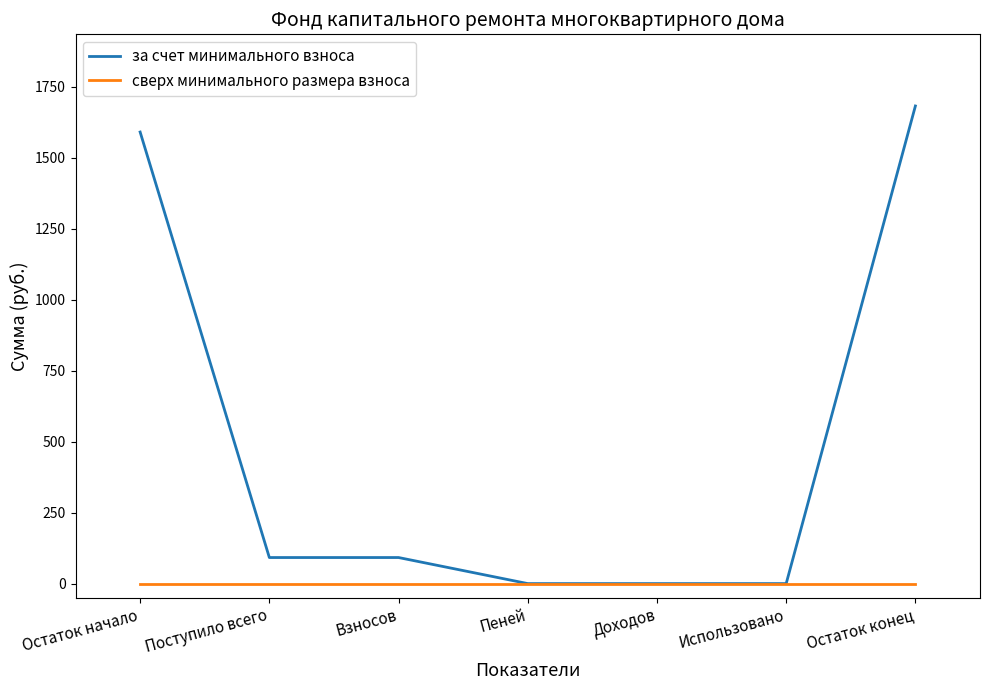

Rank the series by their maximum value, from lowest to highest.

сверх минимального размера взноса, за счет минимального взноса